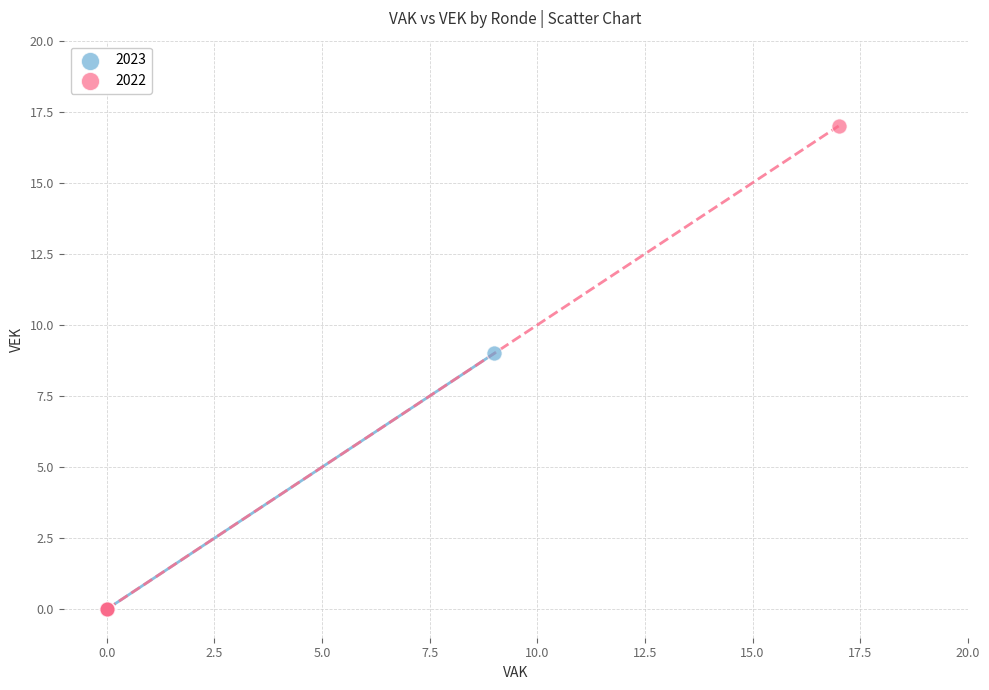

Which series reaches the maximum Y coordinate?

2022